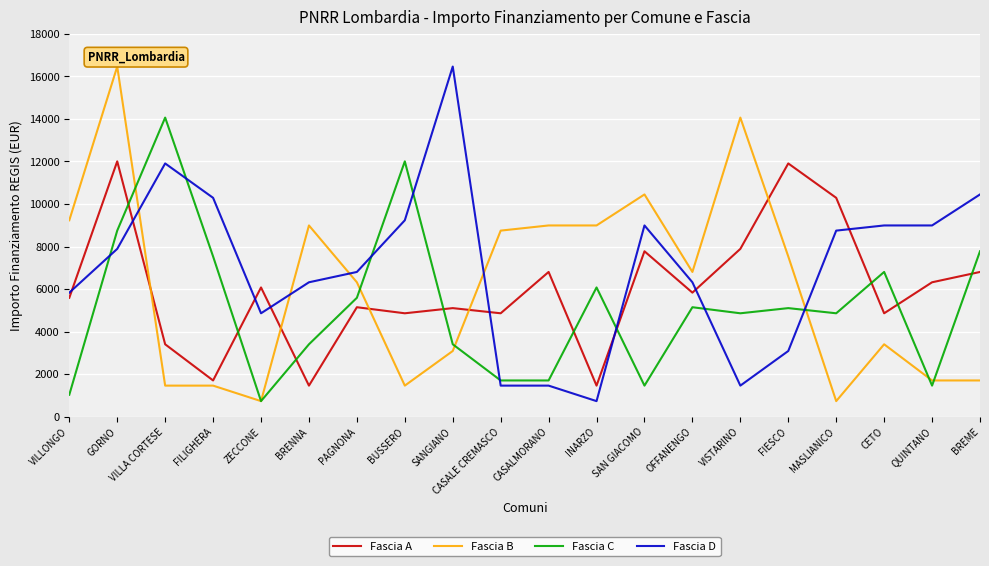

True or false: Fascia A and Fascia B cross at least once.

True